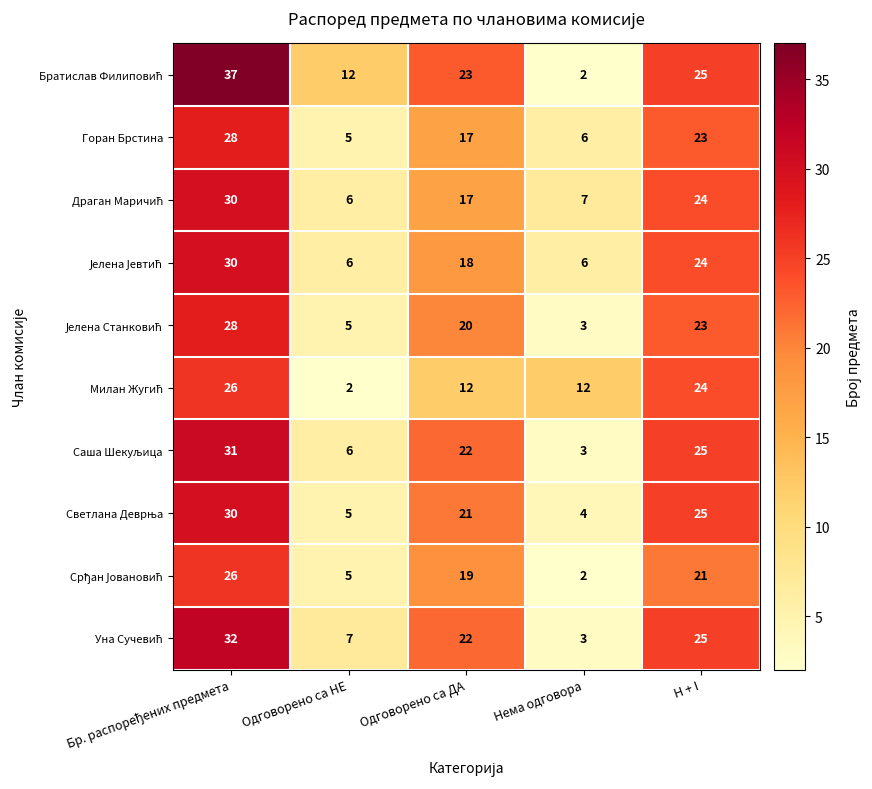

What is the maximum value shown in the chart?

37